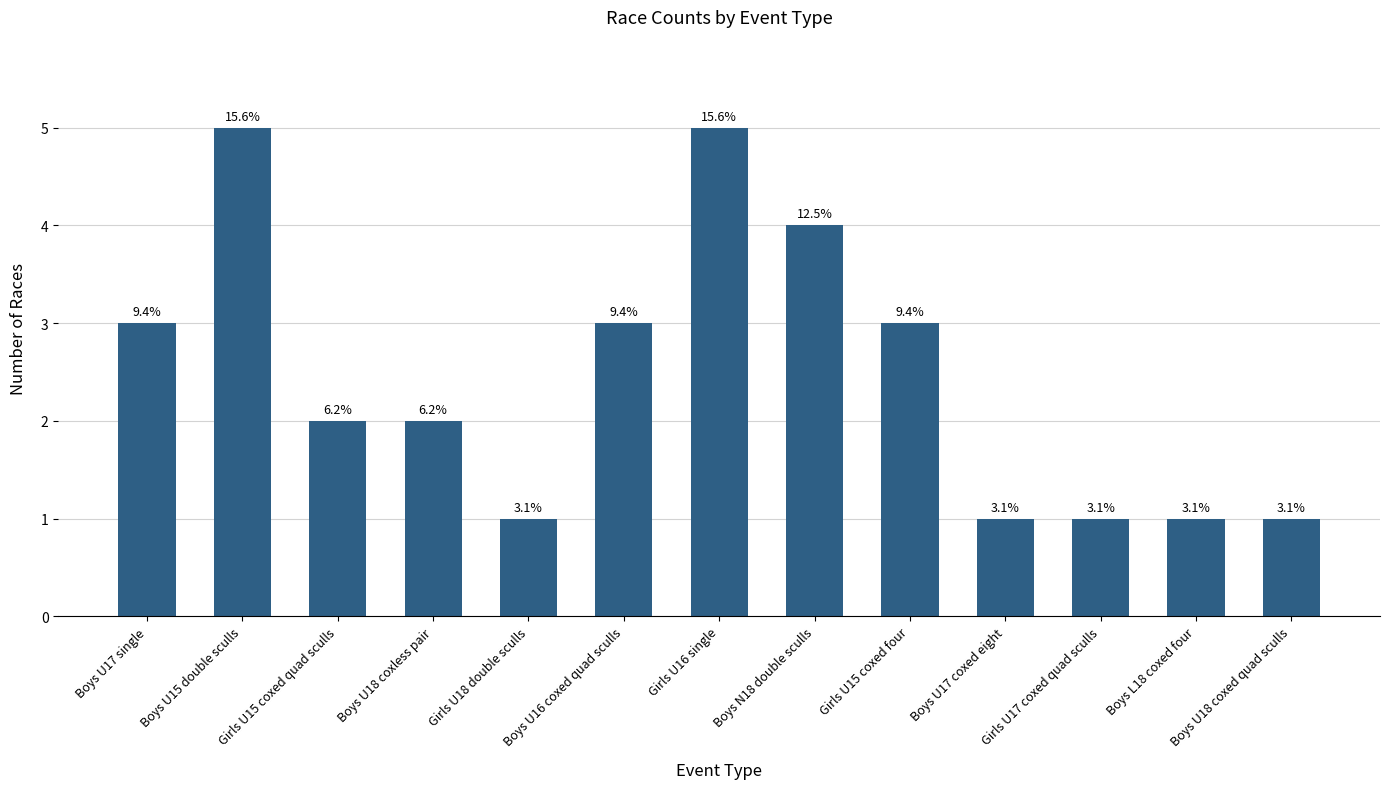

How many bars are there in total?

13